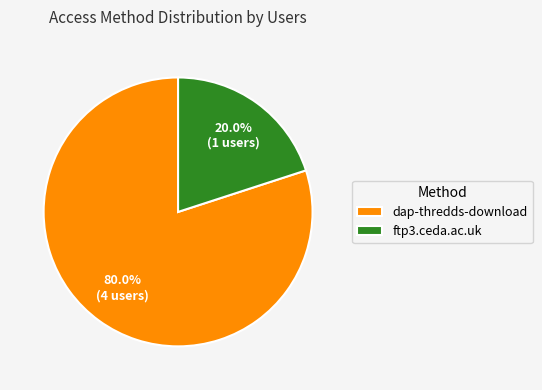

True or false: dap-thredds-download accounts for 80% of the total.

True